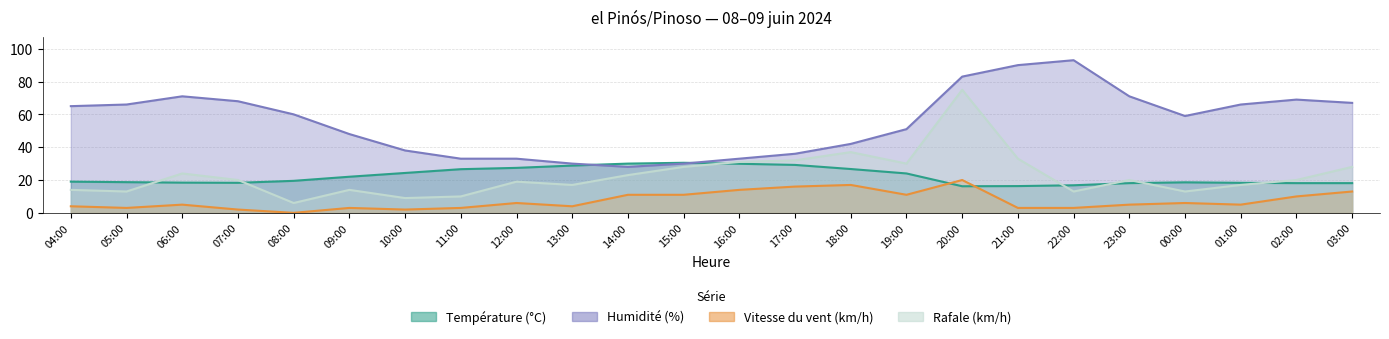

Reading right to left, list all the values displayed in this chart.

Température (°C): 18.1	18.1	18.3	18.6	18.1	16.8	16.3	16.2	24.0	26.7	29.2	29.9	30.5	30.0	28.8	27.4	26.6	24.3	22.0	19.5	18.3	18.4	18.7	19.0
Humidité (%): 67.0	69.0	66.0	59.0	71.0	93.0	90.0	83.0	51.0	42.0	36.0	33.0	30.0	28.0	30.0	33.0	33.0	38.0	48.0	60.0	68.0	71.0	66.0	65.0
Vitesse du vent (km/h): 13.0	10.0	5.0	6.0	5.0	3.0	3.0	20.0	11.0	17.0	16.0	14.0	11.0	11.0	4.0	6.0	3.0	2.0	3.0	0.0	2.0	5.0	3.0	4.0
Rafale (km/h): 28.0	20.0	17.0	13.0	20.0	13.0	33.0	75.0	30.0	37.0	32.0	31.0	28.0	23.0	17.0	19.0	10.0	9.0	14.0	6.0	20.0	24.0	13.0	14.0